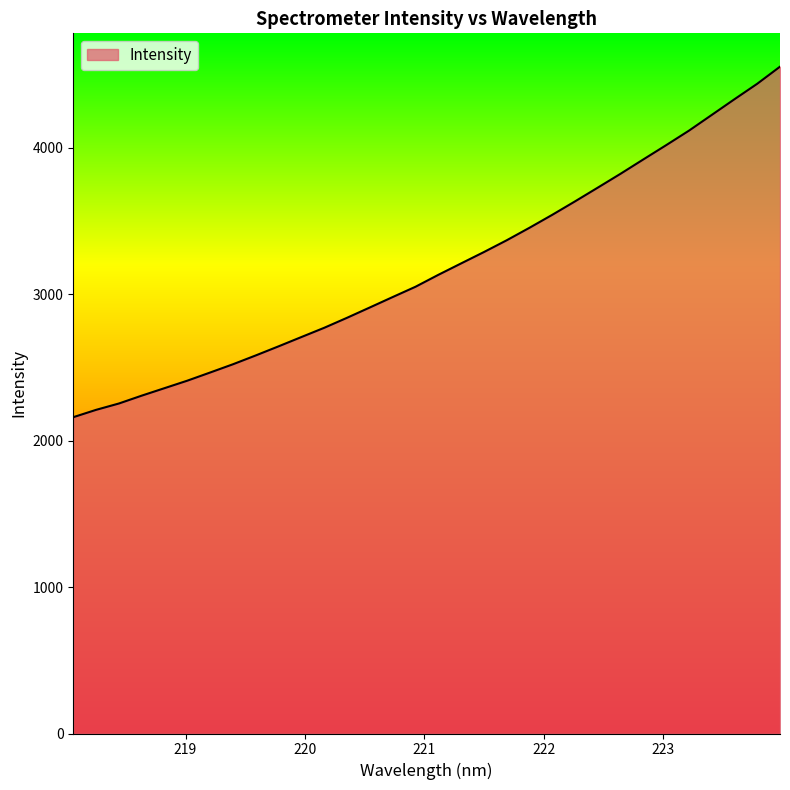

Does the chart display data point markers on the line(s)?

No